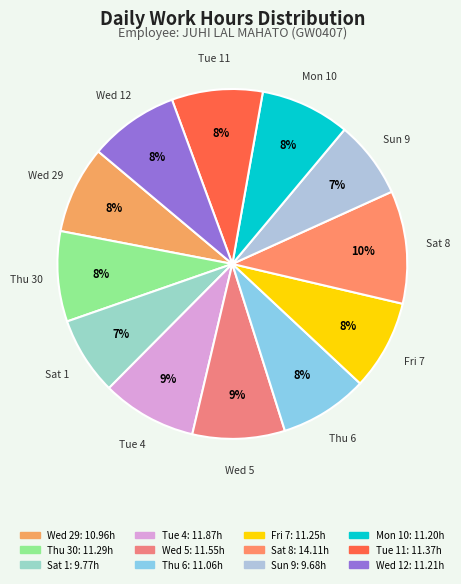

To the nearest percent, what portion does Thu 30 represent?

8%